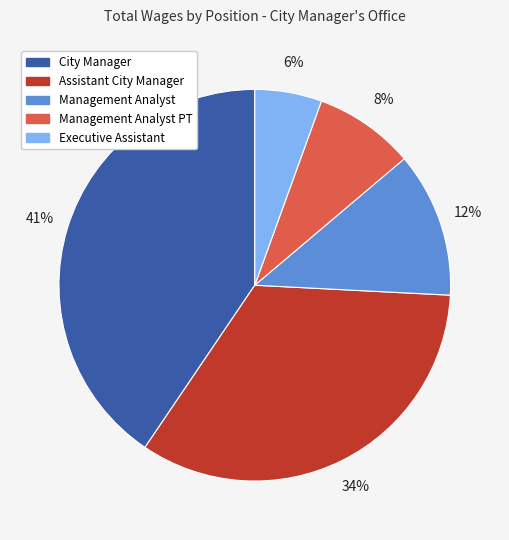

Count the number of slices in the pie.

5